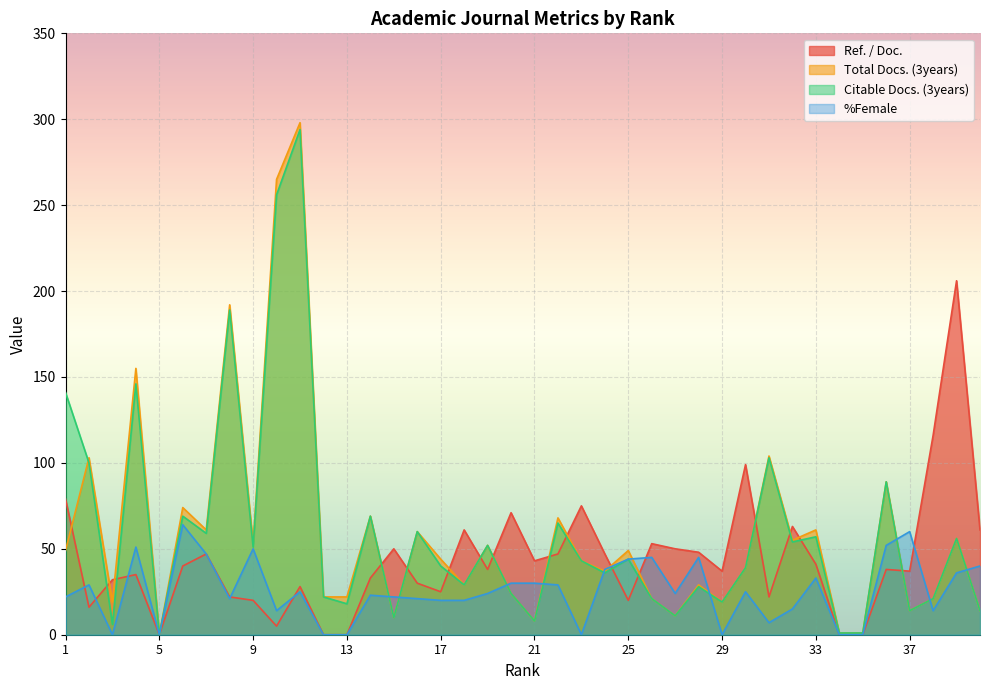

What are all the series names shown in the legend?

Ref. / Doc., Total Docs. (3years), Citable Docs. (3years), %Female